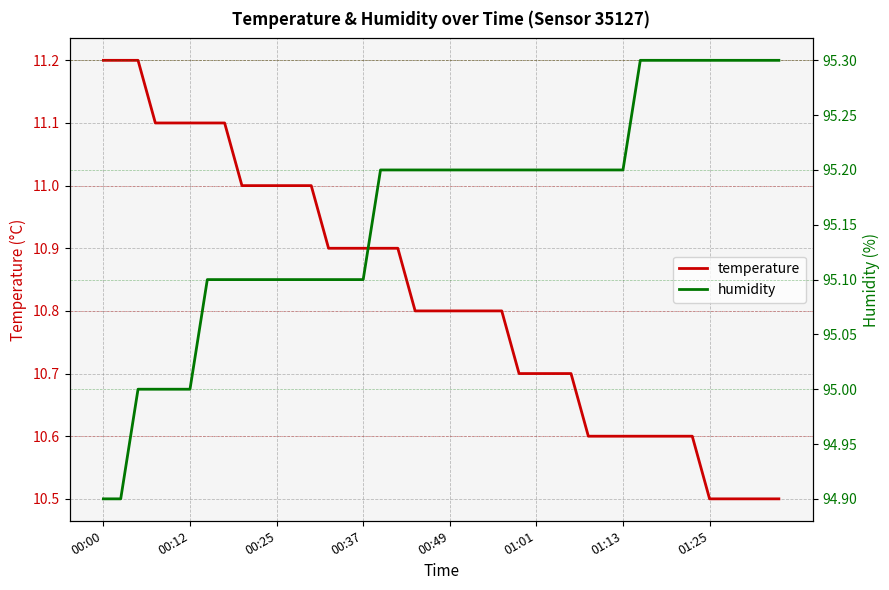

Reading left to right, what are all the values shown in this chart?

temperature: 11.2	11.2	11.2	11.1	11.1	11.1	11.1	11.1	11.0	11.0	11.0	11.0	11.0	10.9	10.9	10.9	10.9	10.9	10.8	10.8	10.8	10.8	10.8	10.8	10.7	10.7	10.7	10.7	10.6	10.6	10.6	10.6	10.6	10.6	10.6	10.5	10.5	10.5	10.5	10.5
humidity: 94.9	94.9	95.0	95.0	95.0	95.0	95.1	95.1	95.1	95.1	95.1	95.1	95.1	95.1	95.1	95.1	95.2	95.2	95.2	95.2	95.2	95.2	95.2	95.2	95.2	95.2	95.2	95.2	95.2	95.2	95.2	95.3	95.3	95.3	95.3	95.3	95.3	95.3	95.3	95.3